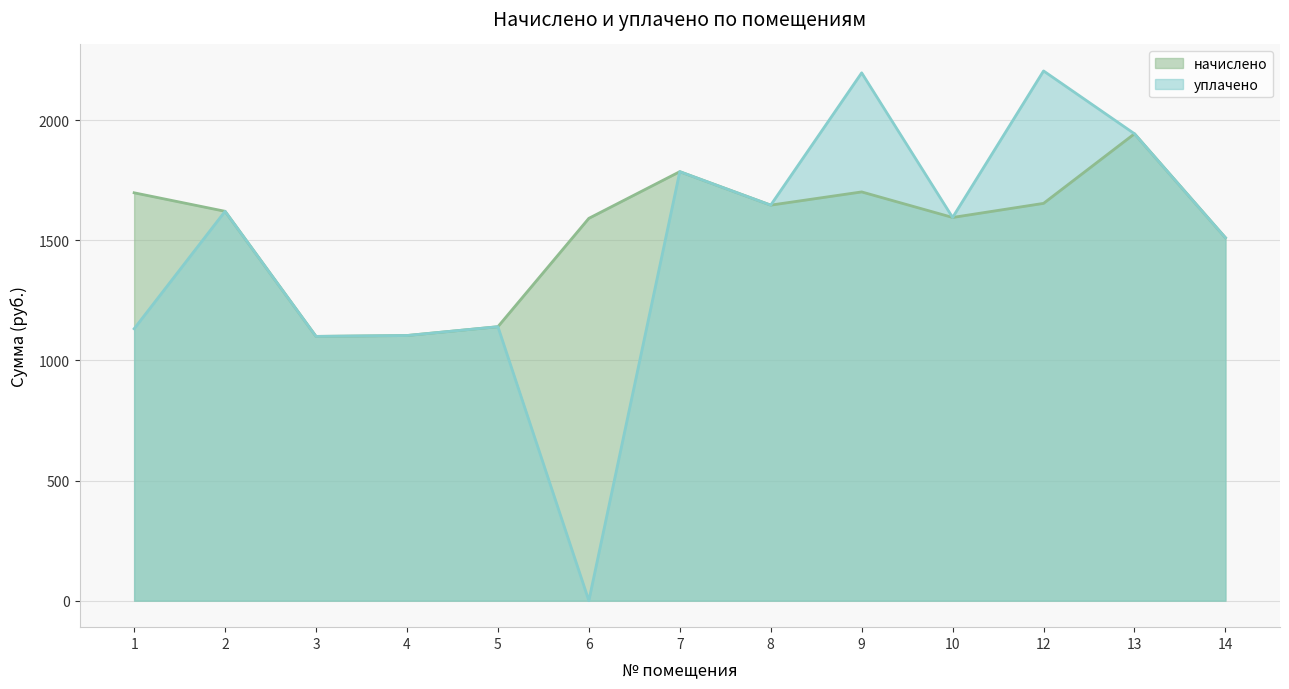

True or false: начислено and уплачено intersect in this chart.

False